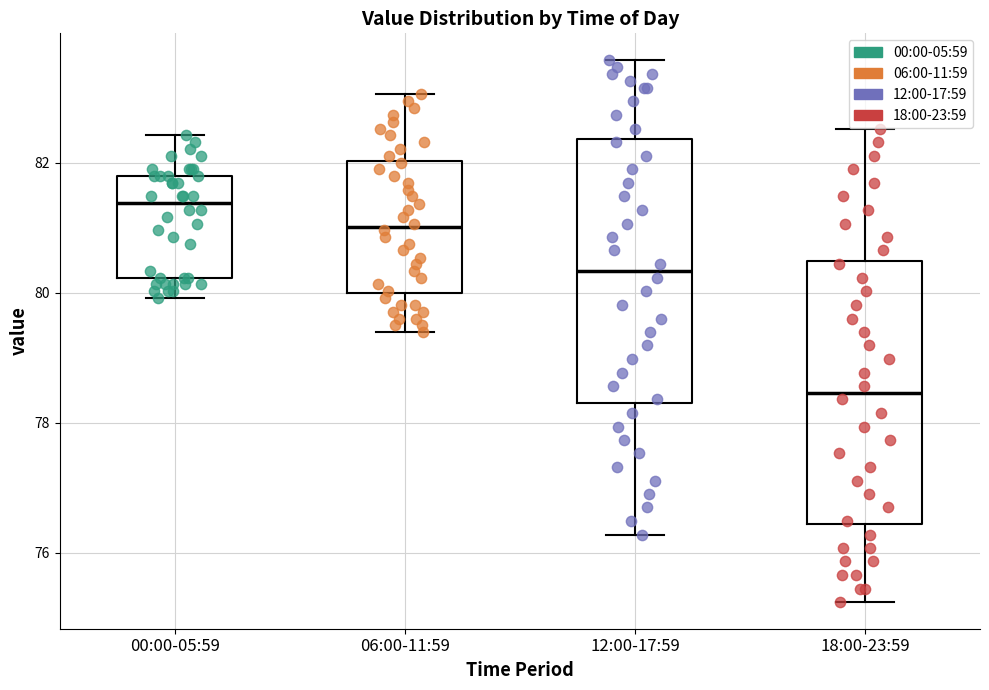

Where does the lower whisker of the box for 06:00-11:59 end on the y-axis? The values are not printed on the chart, so give them approximately, as read against the axis.

79.4